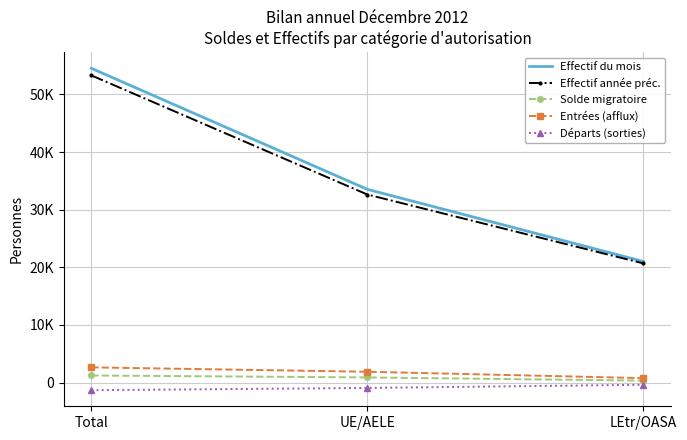

Rank the categories by Effectif du mois value from highest to lowest.

Total, UE/AELE, LEtr/OASA